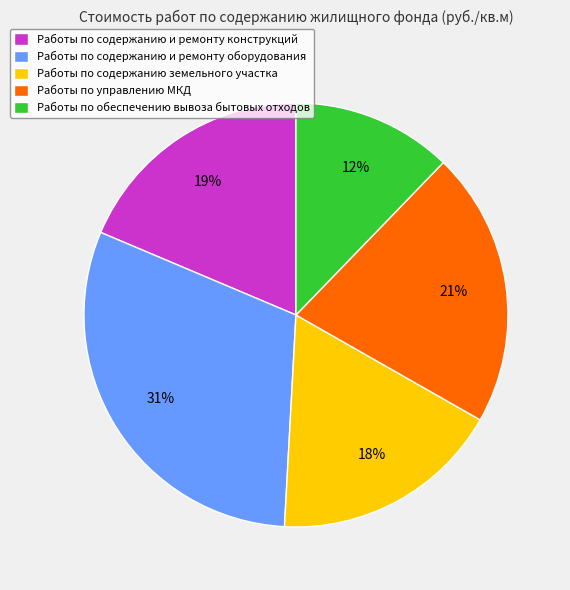

Between Работы по содержанию земельного участка and Работы по обеспечению вывоза бытовых отходов, which is larger?

Работы по содержанию земельного участка